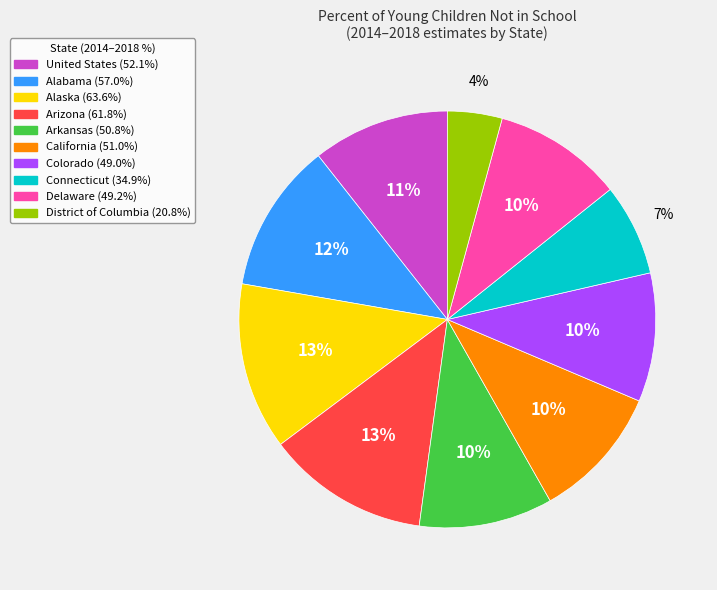

What is the smallest slice in the pie chart?

District of Columbia